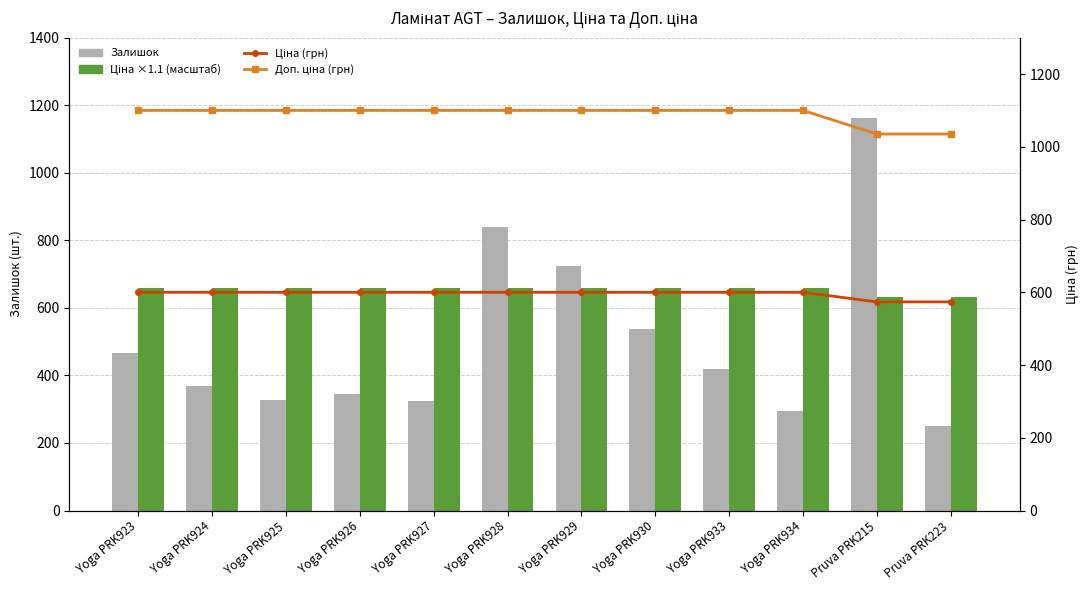

What position from the right is Yoga PRK928?

7